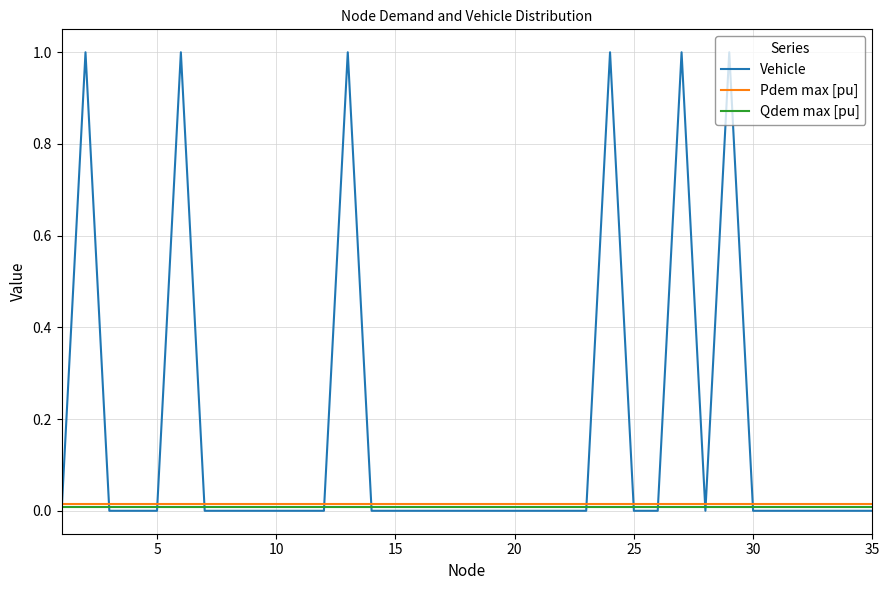

True or false: Qdem max [pu] and Pdem max [pu] cross at least once.

False